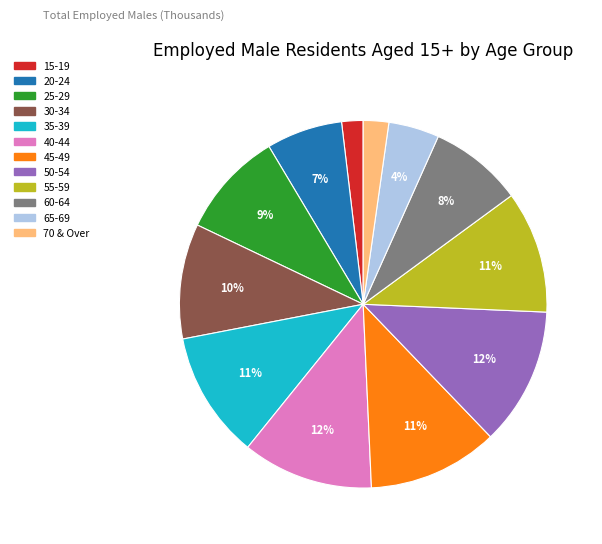

Which has a higher value, 45-49 or 70 & Over?

45-49